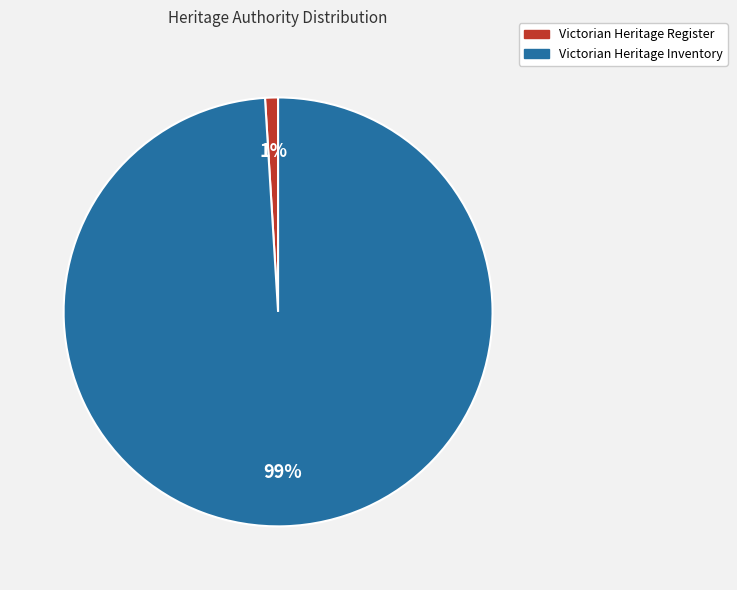

Which has a higher value, Victorian Heritage Register or Victorian Heritage Inventory?

Victorian Heritage Inventory